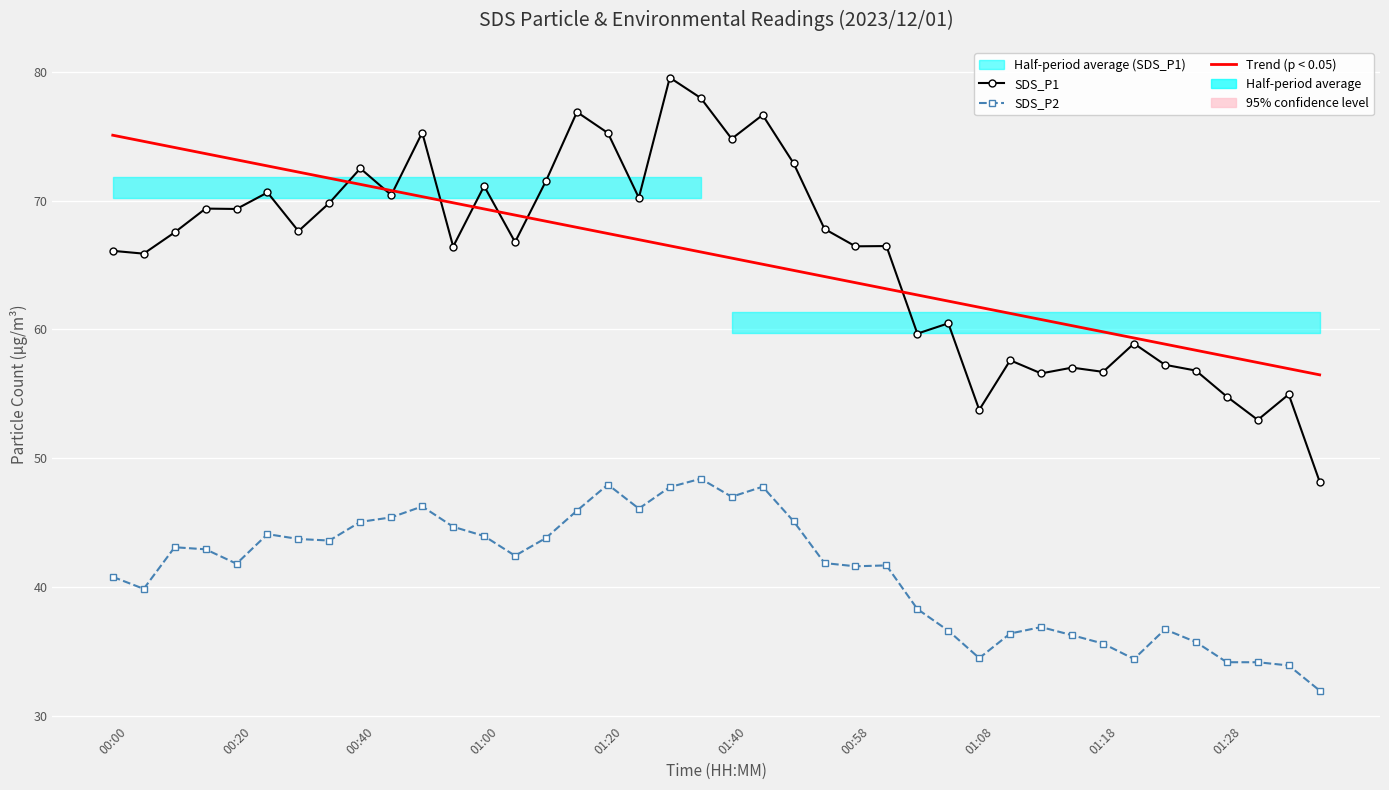

What is the difference between the maximum and minimum values in the Trend (p < 0.05) series?

18.6